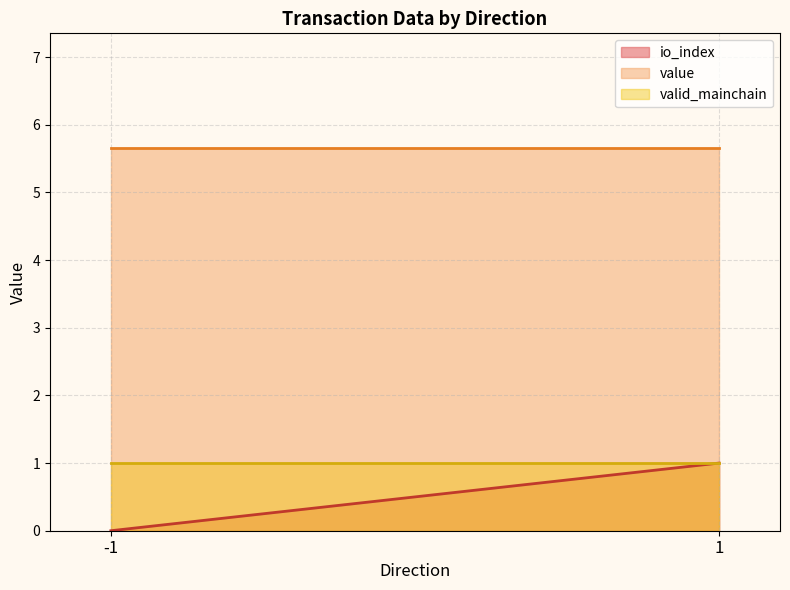

How many values in io_index are above zero?

1